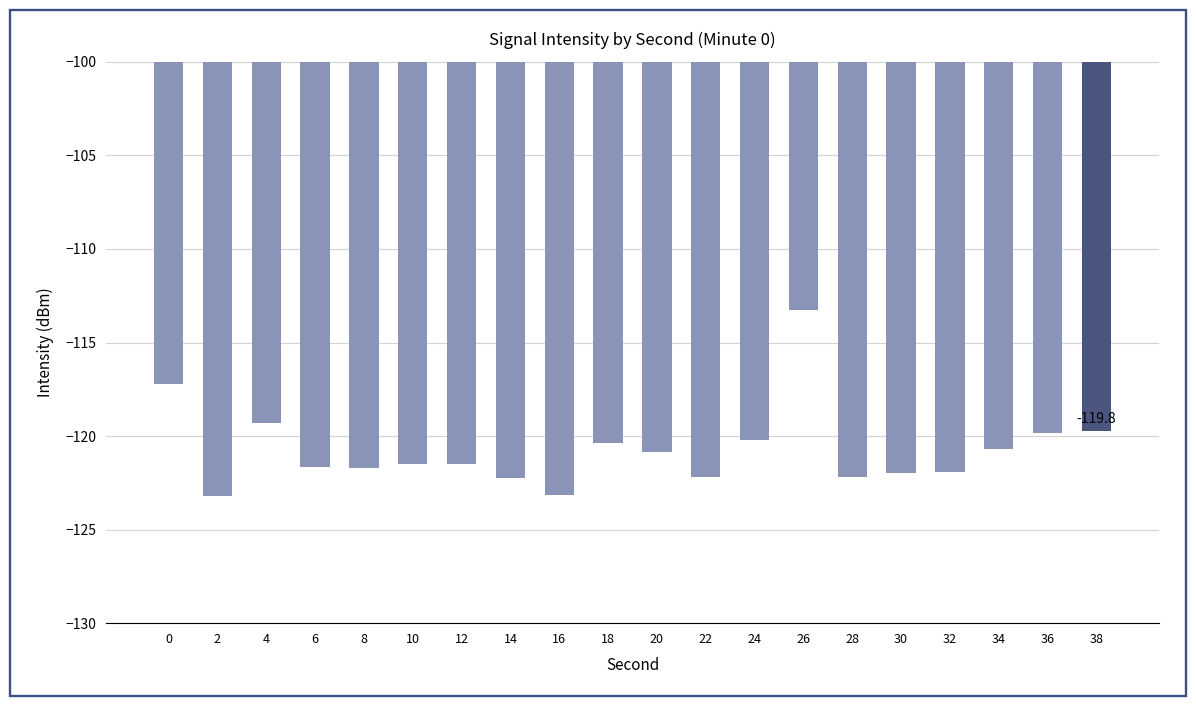

The value at 26 is -31.4. True or false?

False